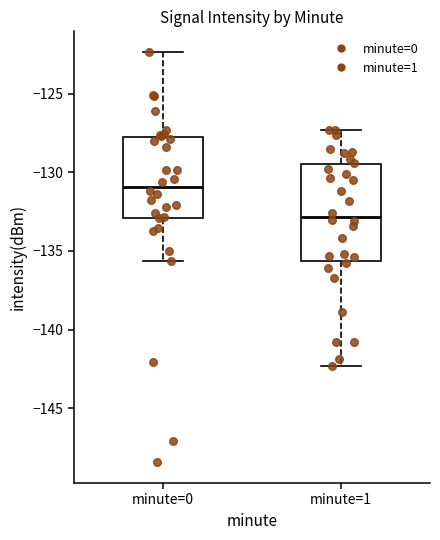

Reading left to right, transcribe this box plot: for each box, give where its median line is, the range the box spans, and where its two whiskers end, as read against the y-axis. The values are not printed on the chart, so give them approximately, as read against the axis.

minute=0: median -131.0, box -133.0 to -127.5, whiskers -135.5 to -122.5
minute=1: median -133.0, box -135.5 to -129.5, whiskers -142.5 to -127.5